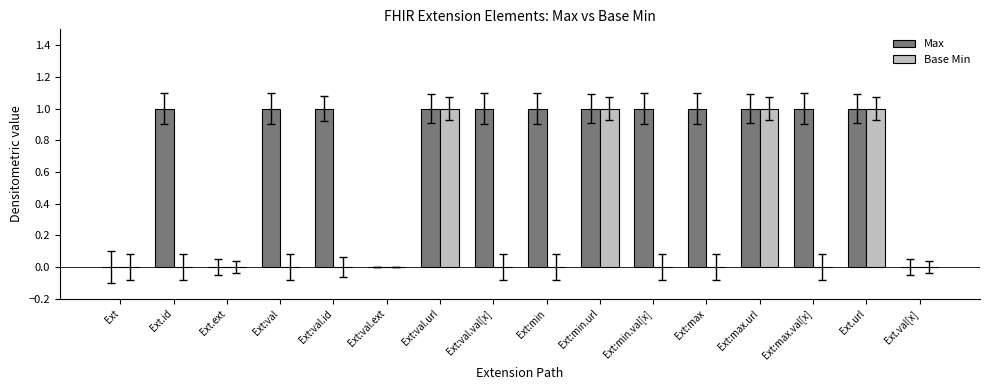

What are all the series names shown in the legend?

Max, Base Min